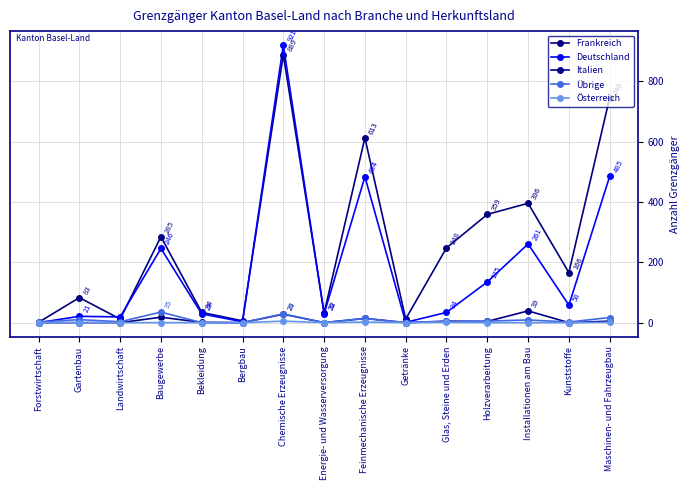

Reading left to right, extract all data points from this chart.

Frankreich: Forstwirtschaft=1	Gartenbau=83	Landwirtschaft=12	Baugewerbe=285	Bekleidung=34	Bergbau=6	Chemische Erzeugnisse=889	Energie- und Wasserversorgung=32	Feinmechanische Erzeugnisse=613	Getränke=12	Glas, Steine und Erden=248	Holzverarbeitung=359	Installationen am Bau=396	Kunststoffe=166	Maschinen- und Fahrzeugbau=746
Deutschland: Forstwirtschaft=0	Gartenbau=21	Landwirtschaft=19	Baugewerbe=246	Bekleidung=29	Bergbau=3	Chemische Erzeugnisse=921	Energie- und Wasserversorgung=29	Feinmechanische Erzeugnisse=484	Getränke=1	Glas, Steine und Erden=34	Holzverarbeitung=135	Installationen am Bau=261	Kunststoffe=58	Maschinen- und Fahrzeugbau=485
Italien: Forstwirtschaft=0	Gartenbau=0	Landwirtschaft=0	Baugewerbe=18	Bekleidung=1	Bergbau=0	Chemische Erzeugnisse=28	Energie- und Wasserversorgung=0	Feinmechanische Erzeugnisse=14	Getränke=0	Glas, Steine und Erden=5	Holzverarbeitung=4	Installationen am Bau=39	Kunststoffe=0	Maschinen- und Fahrzeugbau=5
Übrige: Forstwirtschaft=2	Gartenbau=10	Landwirtschaft=3	Baugewerbe=35	Bekleidung=0	Bergbau=0	Chemische Erzeugnisse=29	Energie- und Wasserversorgung=0	Feinmechanische Erzeugnisse=14	Getränke=0	Glas, Steine und Erden=4	Holzverarbeitung=5	Installationen am Bau=9	Kunststoffe=2	Maschinen- und Fahrzeugbau=17
Österreich: Forstwirtschaft=0	Gartenbau=0	Landwirtschaft=0	Baugewerbe=0	Bekleidung=0	Bergbau=0	Chemische Erzeugnisse=5	Energie- und Wasserversorgung=0	Feinmechanische Erzeugnisse=2	Getränke=0	Glas, Steine und Erden=1	Holzverarbeitung=0	Installationen am Bau=0	Kunststoffe=0	Maschinen- und Fahrzeugbau=1